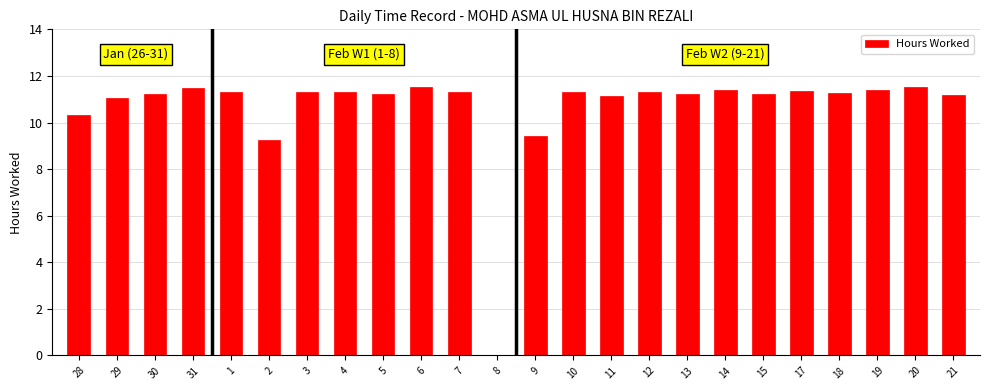

What is the average value?

10.6